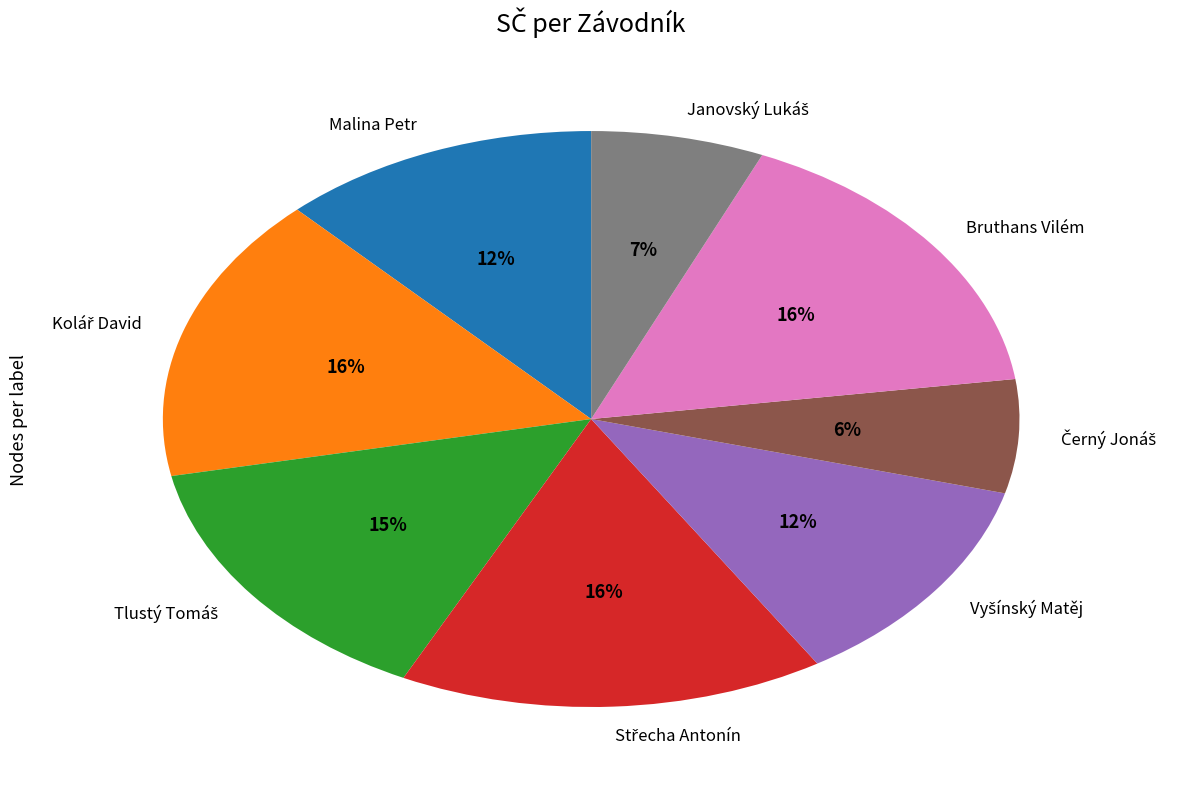

Do Malina Petr and Bruthans Vilém together represent more than half of the pie?

No